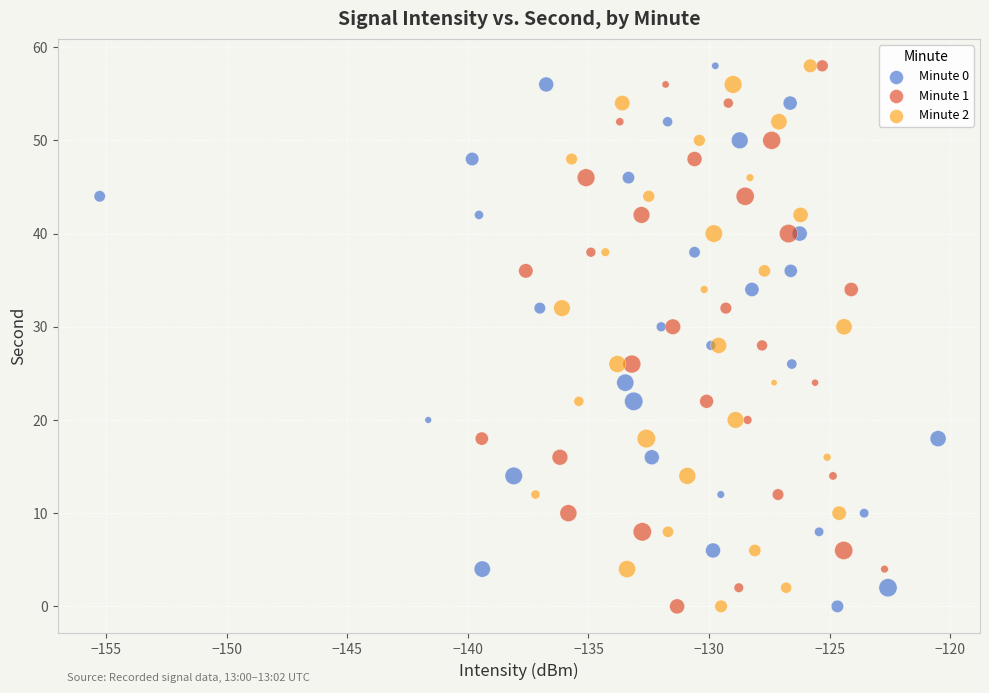

What are all the series names shown in the legend?

Minute 0, Minute 1, Minute 2